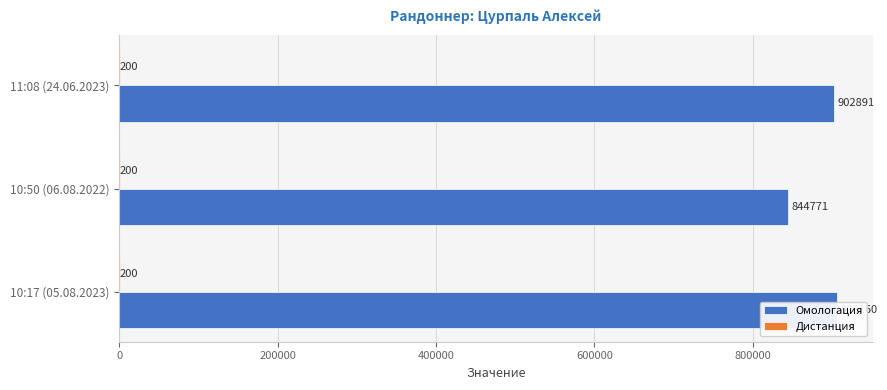

How many series are shown in this chart?

2